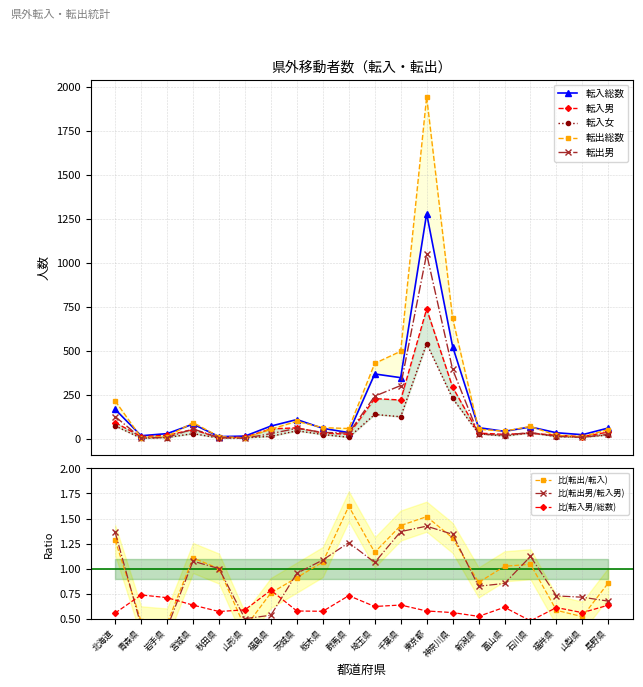

Reading left to right, what are all the values shown in this chart?

転入総数: 169	19	31	85	14	17	74	111	61	37	370	349	1281	526	65	44	69	36	25	63
転入男: 94	14	22	54	8	10	58	64	35	27	230	222	739	295	34	27	33	22	14	40
転入女: 75	5	9	31	6	7	16	47	26	10	140	127	542	231	31	17	36	14	11	23
転出総数: 217	9	14	94	14	7	56	101	65	60	430	499	1945	687	56	45	72	21	13	54
転出男: 128	6	9	58	8	5	31	61	38	34	244	304	1052	396	28	23	37	16	10	27